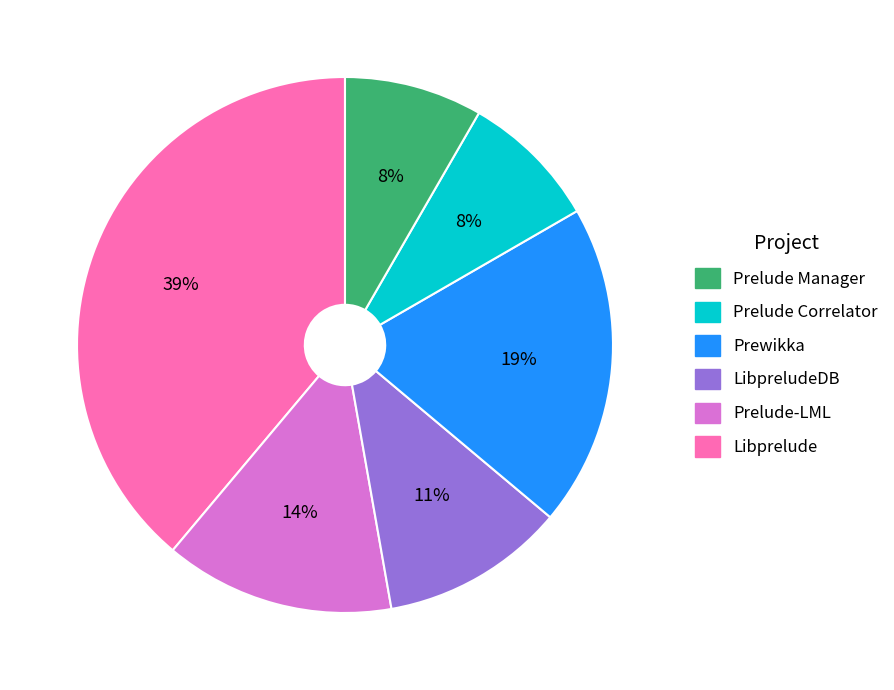

To the nearest percent, what is the difference between the largest and smallest slice percentages?

31%